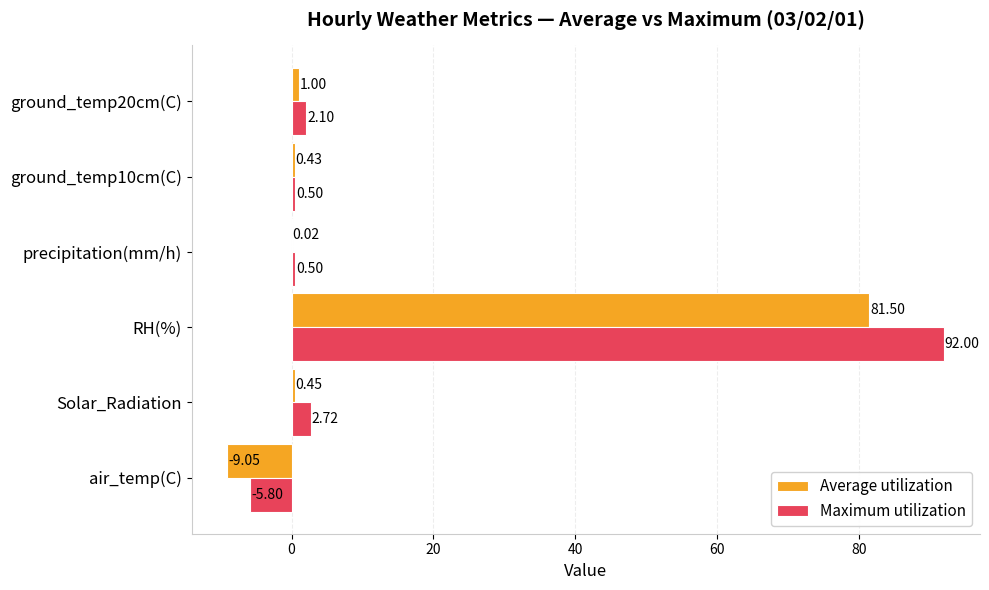

Which series has the largest total across all categories?

Maximum utilization